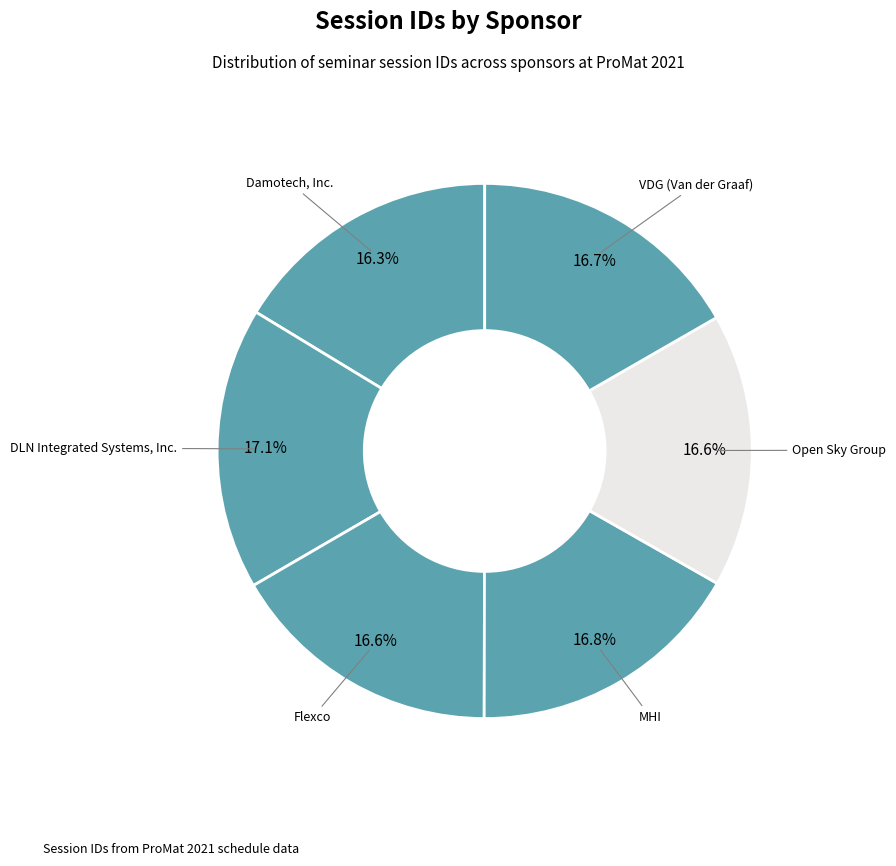

Count the number of slices in the pie.

6